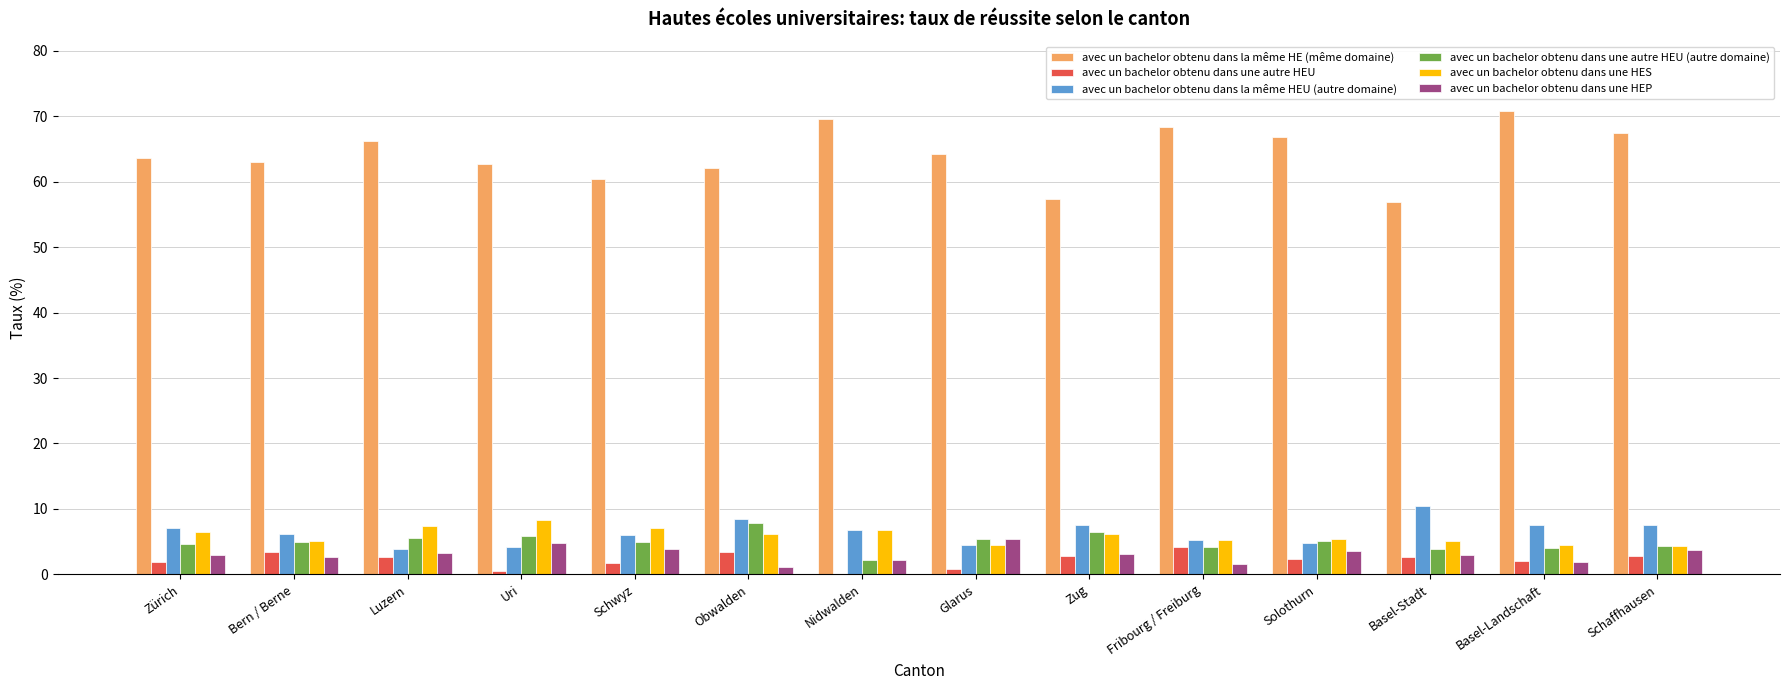

What is the sum of the avec un bachelor obtenu dans la même HE (même domaine) values at Bern / Berne and Solothurn?

129.8